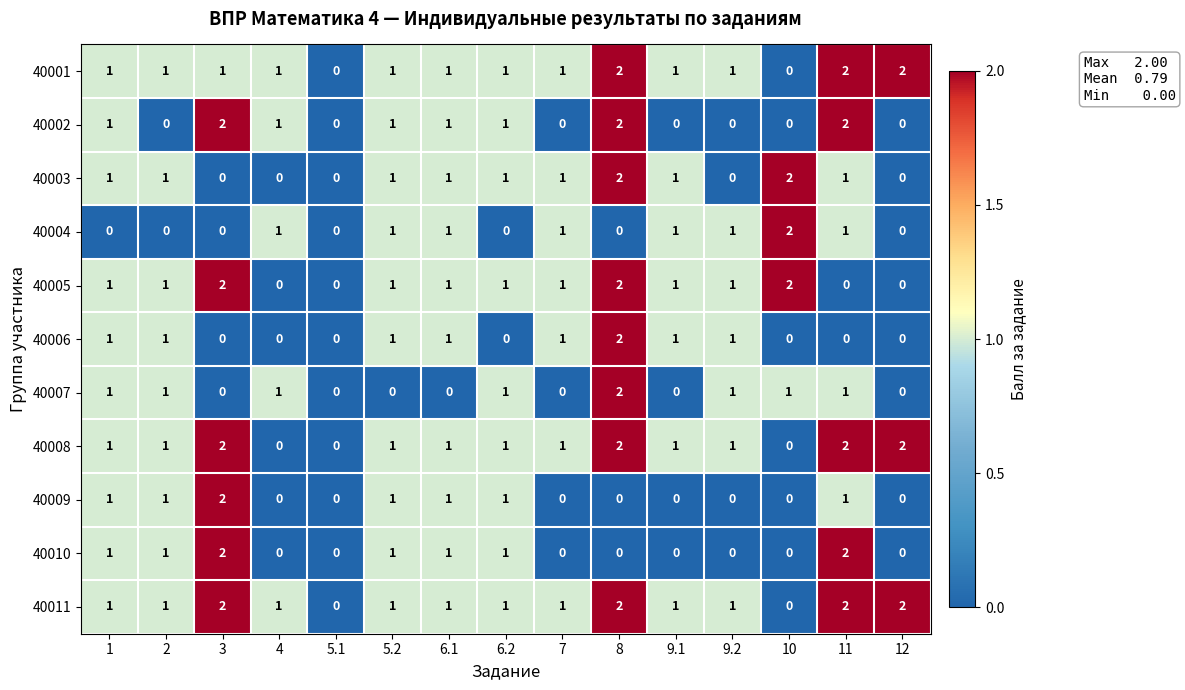

What is the spread (max minus min) of values at 3?

2